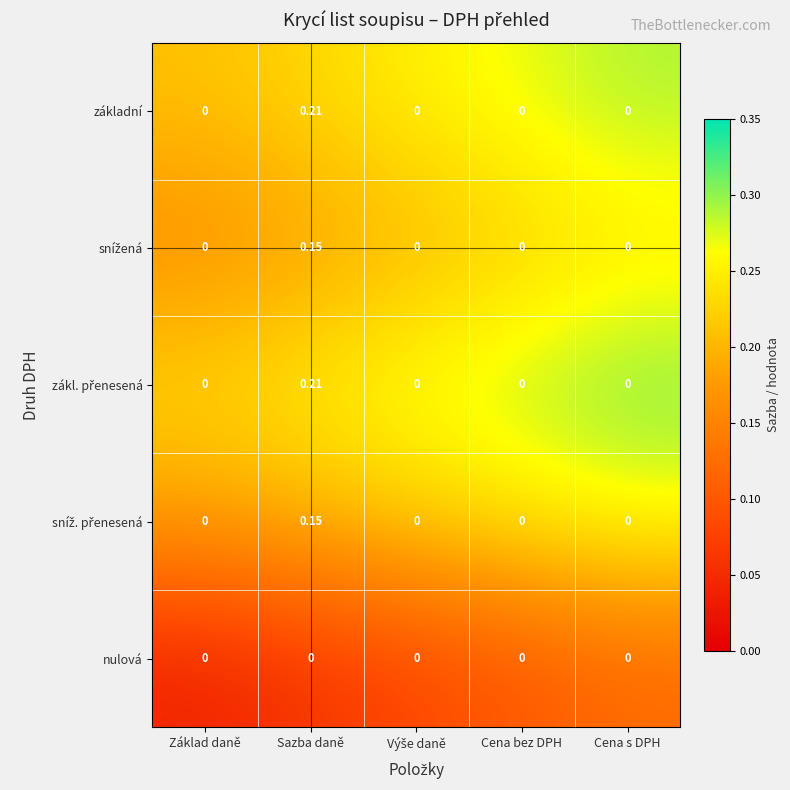

Which label corresponds to the largest value in the chart?

Sazba daně